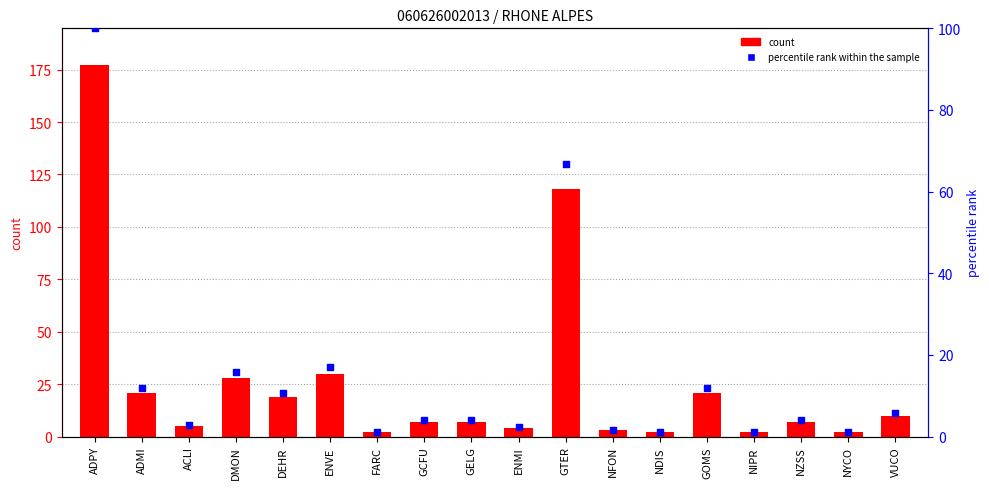

At how many categories does at least one series exceed 13?

7